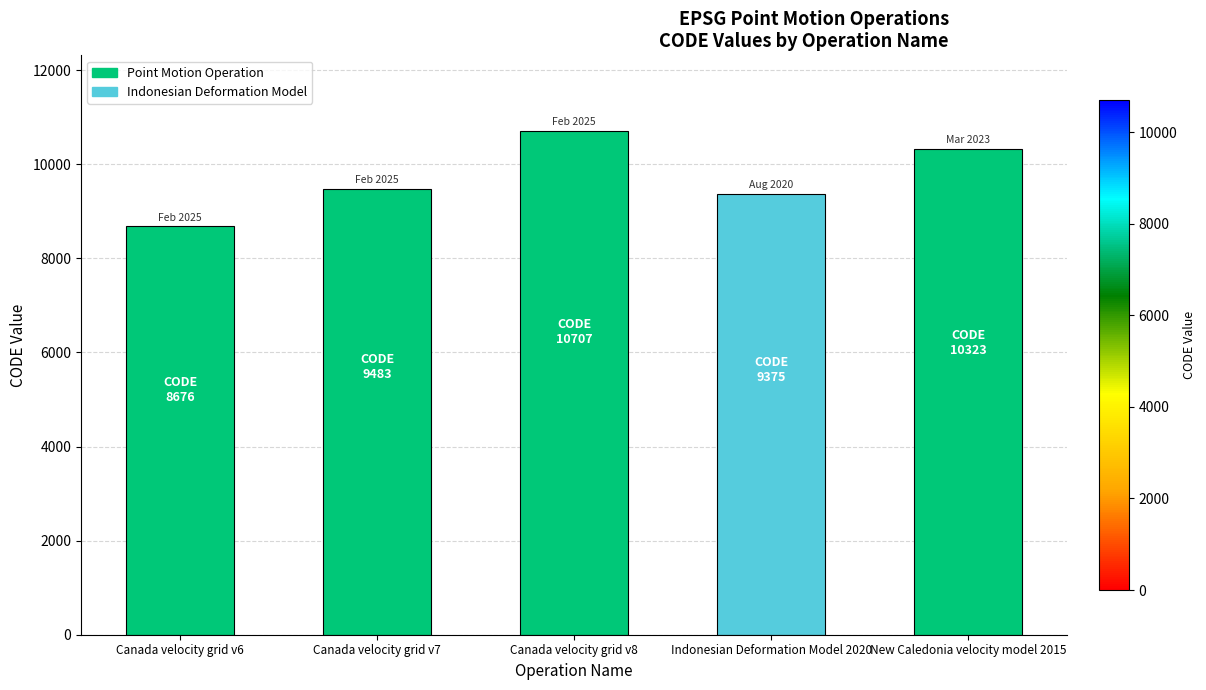

Rank the categories by value from lowest to highest.

Canada velocity grid v6, Indonesian Deformation Model 2020, Canada velocity grid v7, New Caledonia velocity model 2015, Canada velocity grid v8